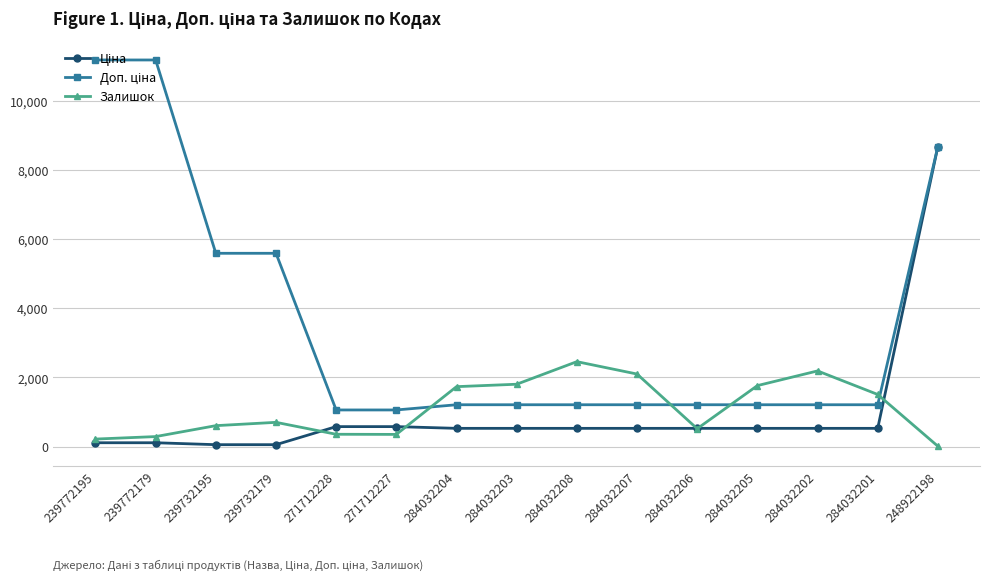

What is the greatest value displayed?

11182.0